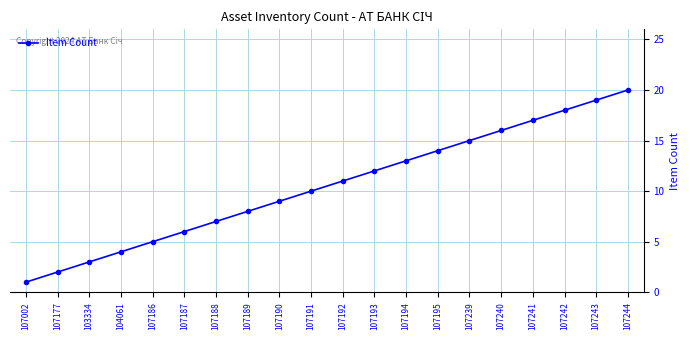

What is the sum of all values?

210